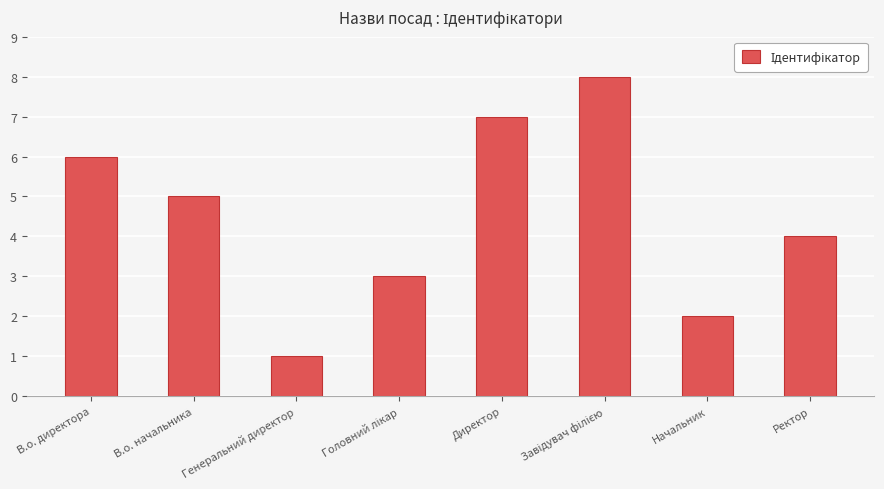

Which label corresponds to the smallest value in the chart?

Генеральний директор